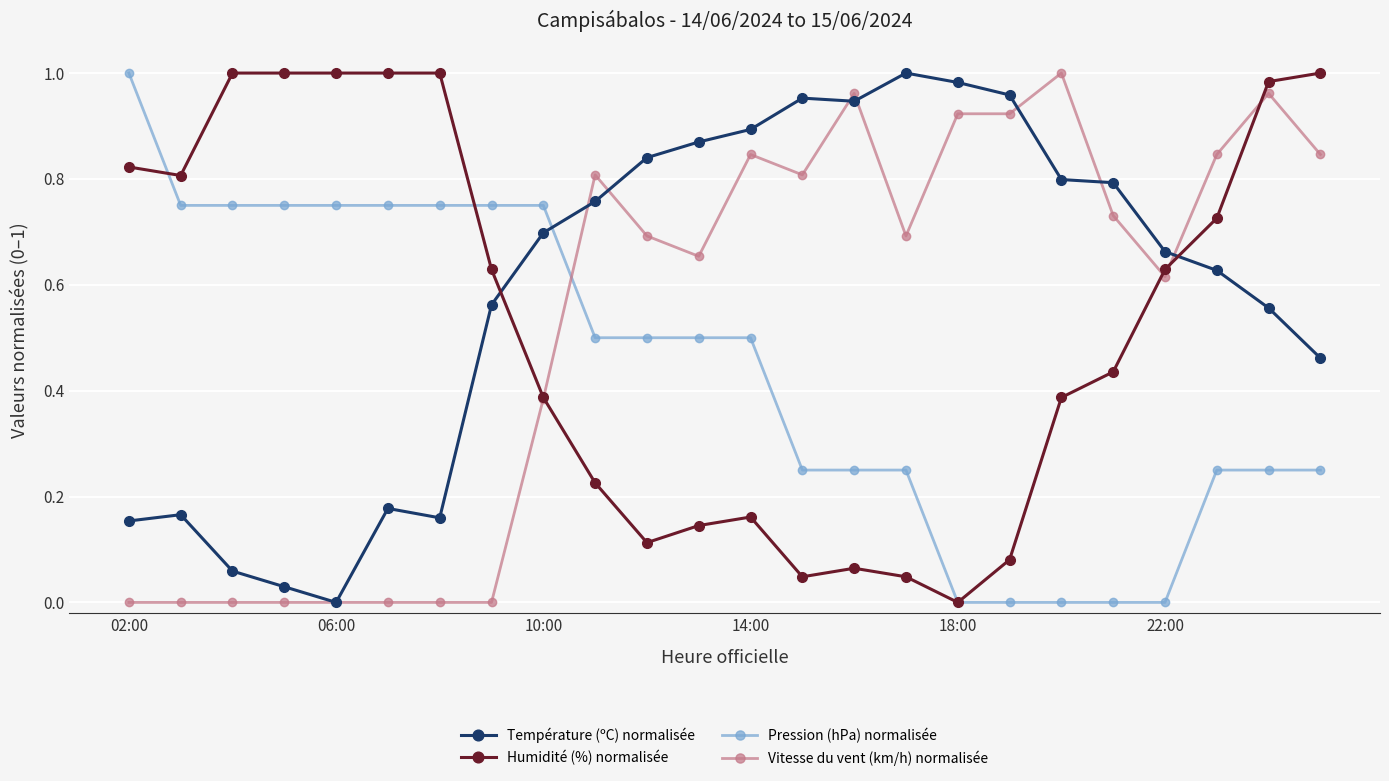

Which series ends up on top after the final intersection of Température (ºC) normalisée and Pression (hPa) normalisée?

Température (ºC) normalisée